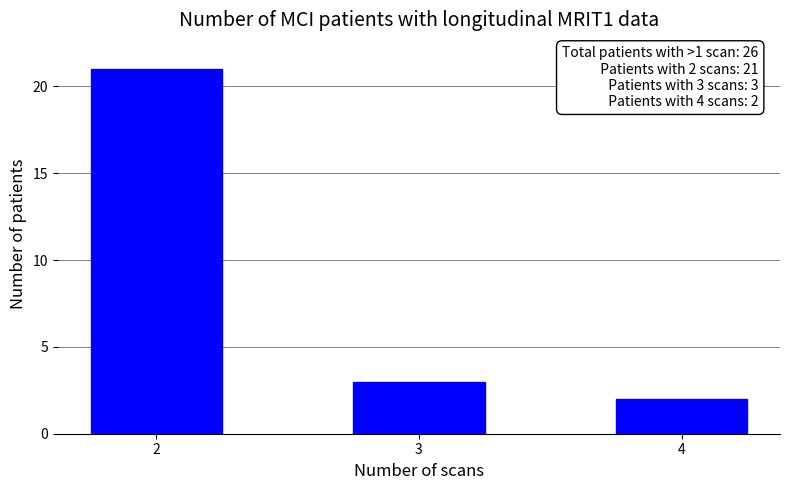

What is the change in value from 2 to 3?

-18